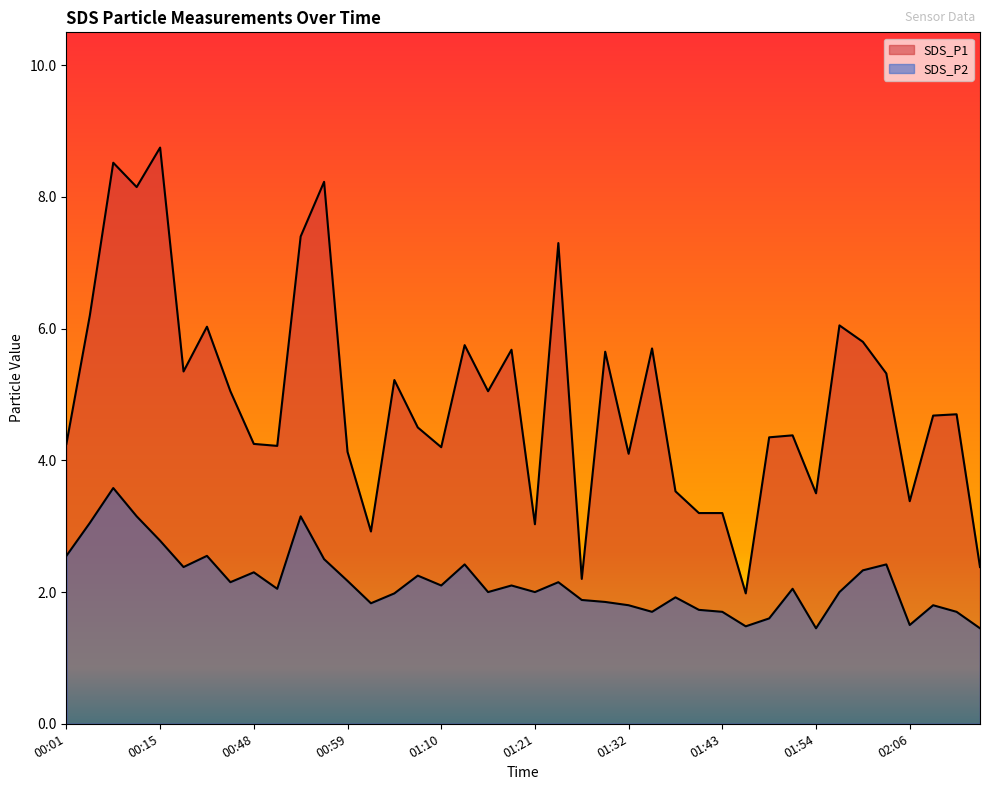

What value does the SDS_P2 series have at 00:56?

2.5